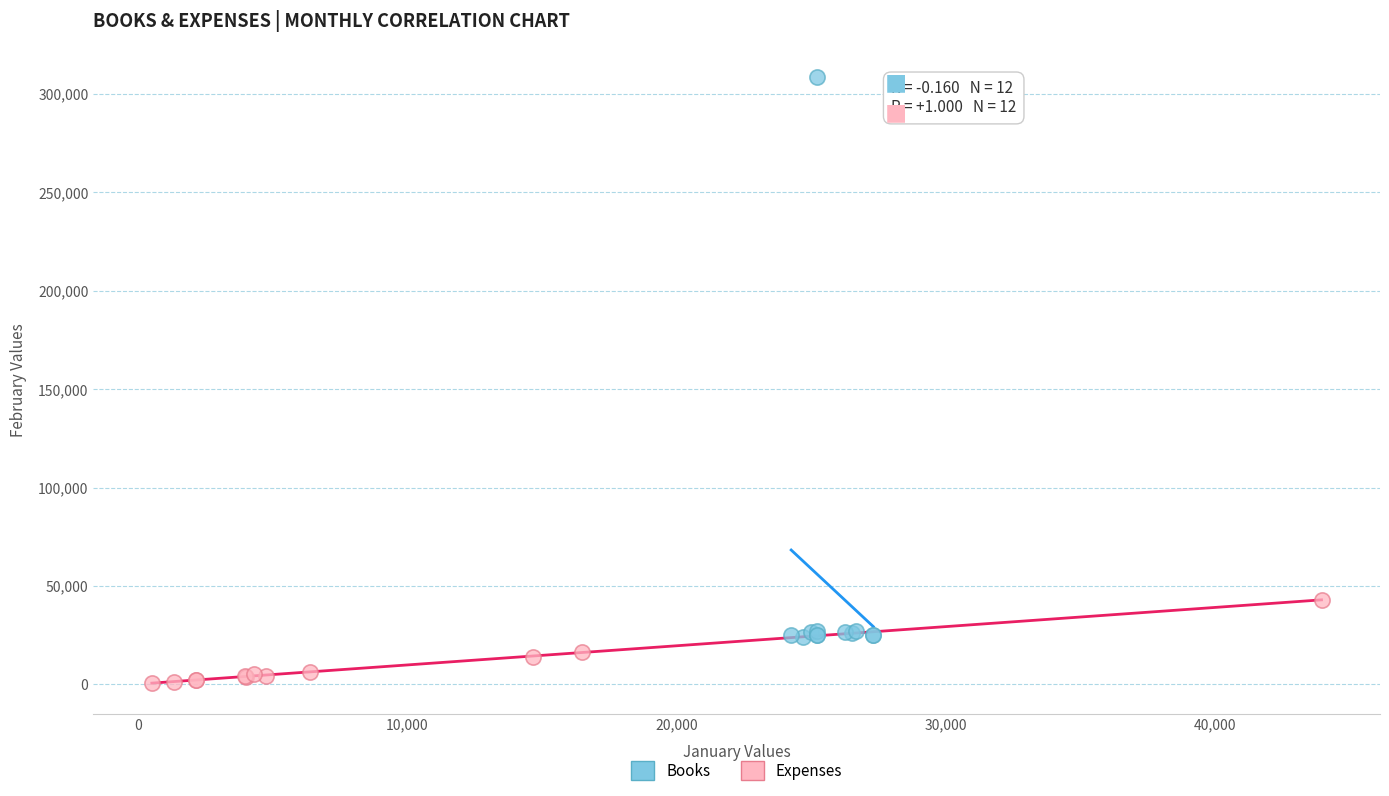

Which series has the largest Y range (max minus min)?

Books